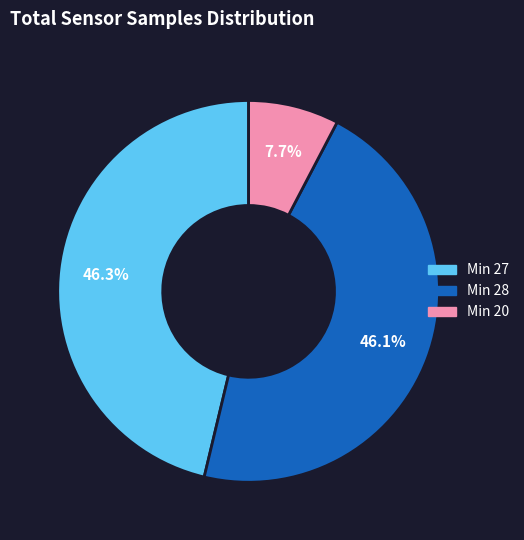

Is there any slice that represents more than half of the pie?

No